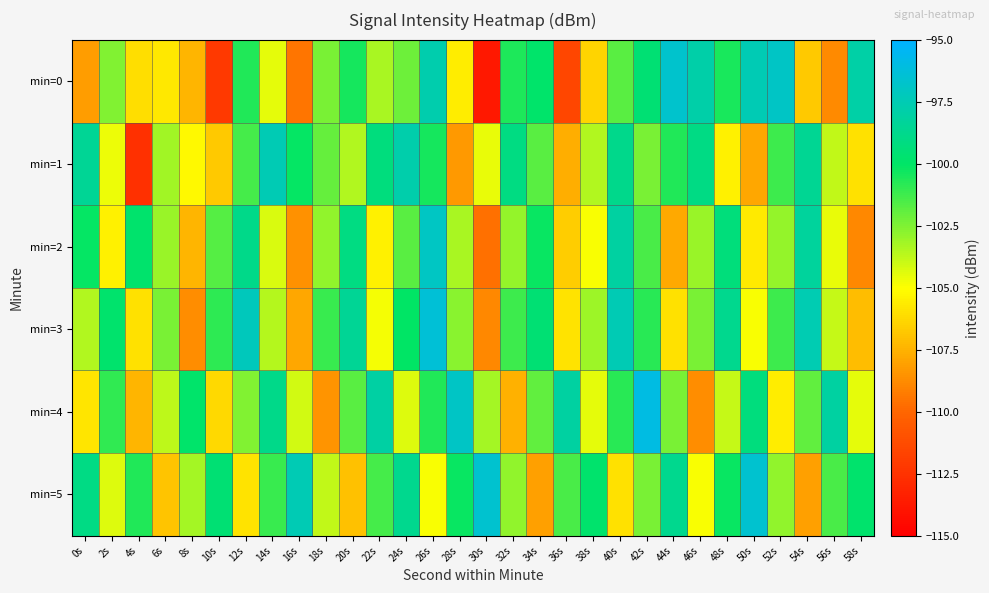

What is the greatest value displayed?

-96.0